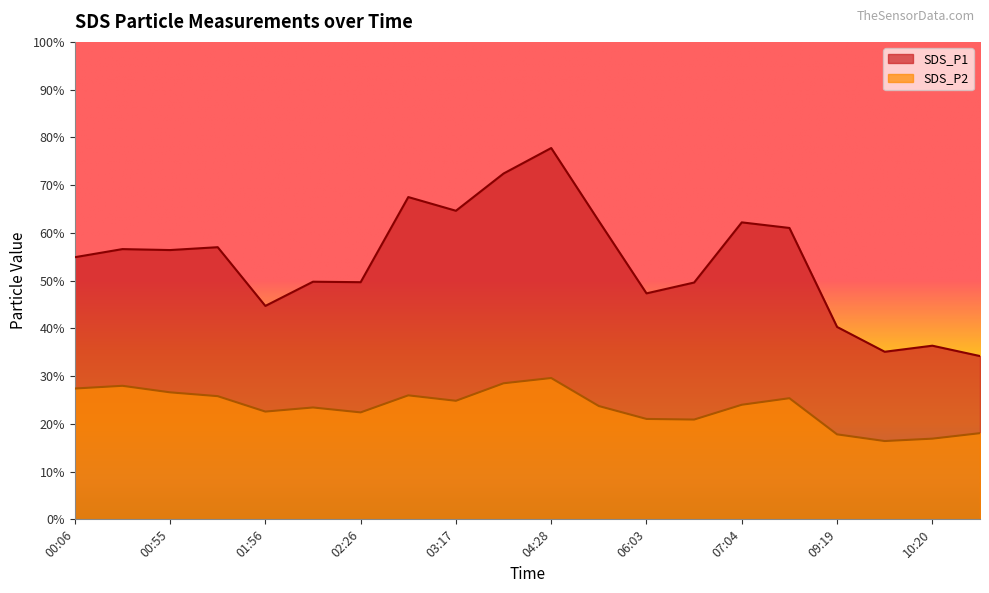

True or false: SDS_P2 has a value of 26.6 at 00:55.

True